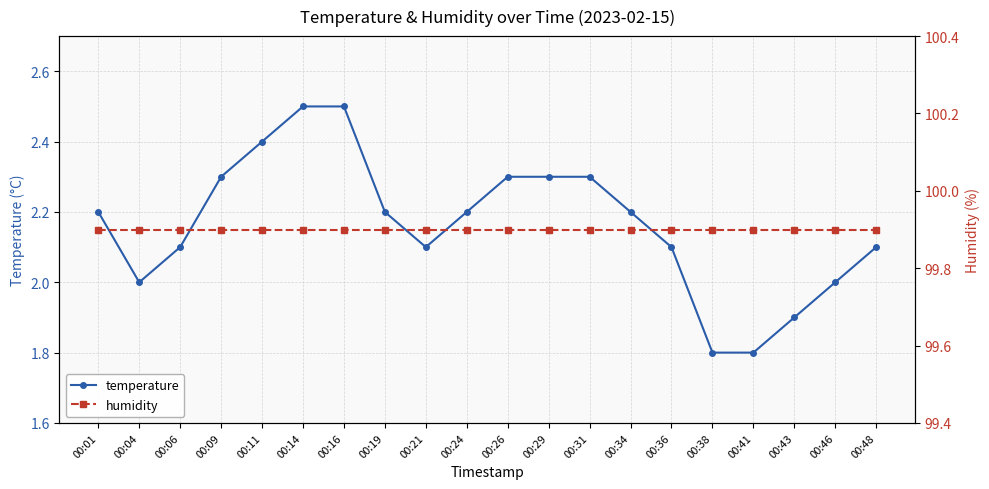

Rank the series at 00:21 from lowest to highest value.

temperature, humidity